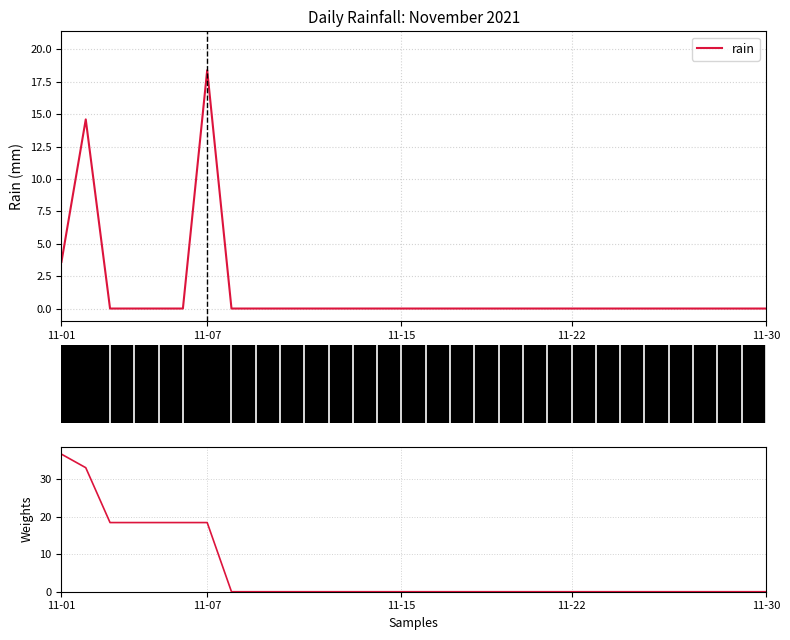

True or false: cumulative rain has more than 1 points higher than both neighbors.

False